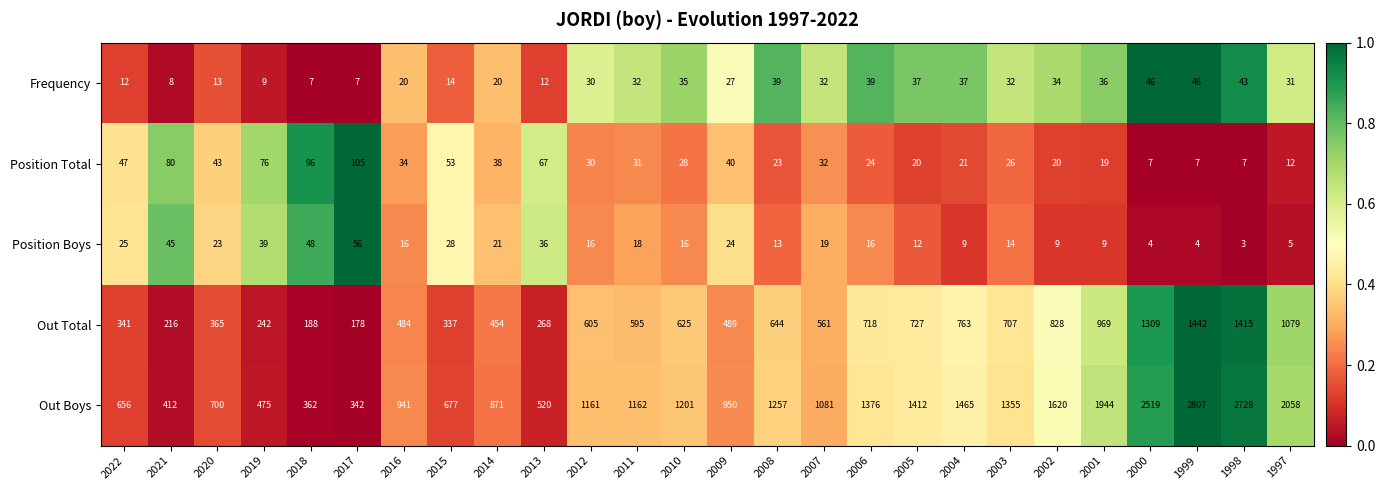

What is the difference between the second highest and second lowest values in the Out Boys series?

2366